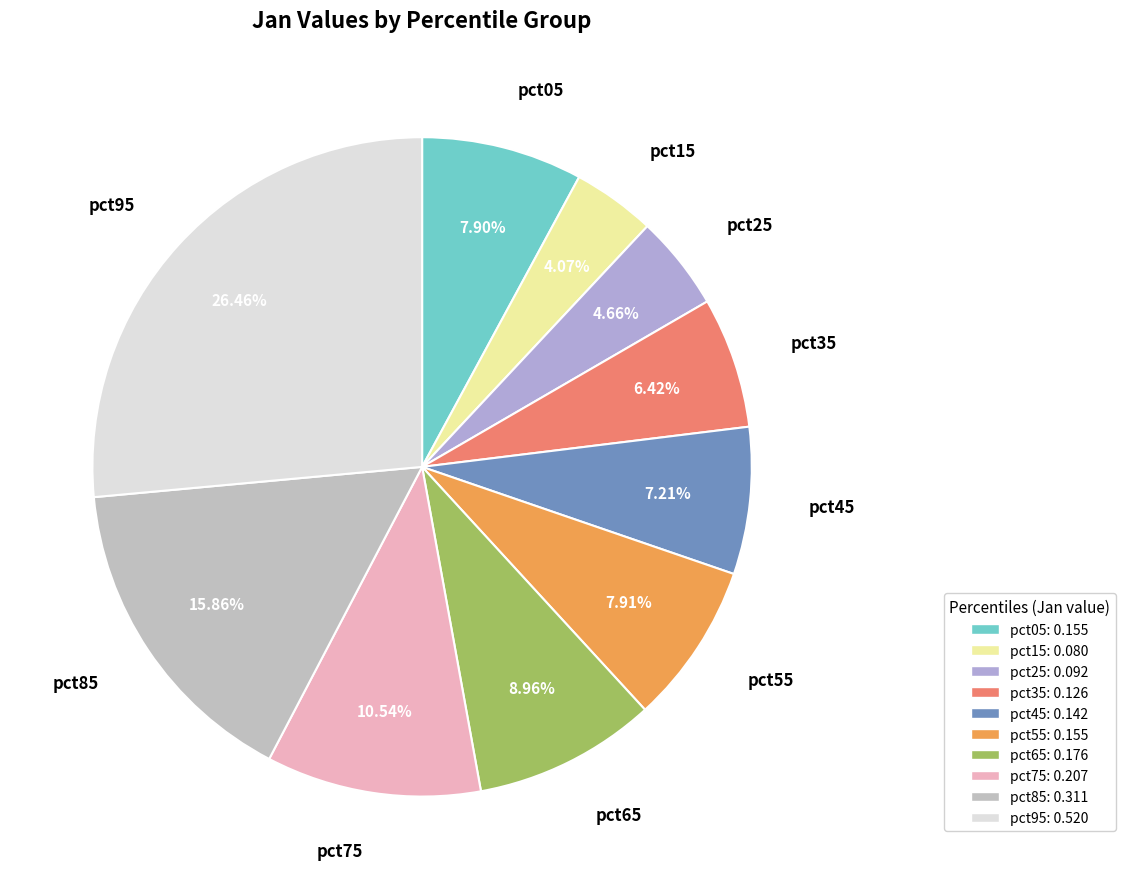

To the nearest percent, what is the average slice percentage?

10%